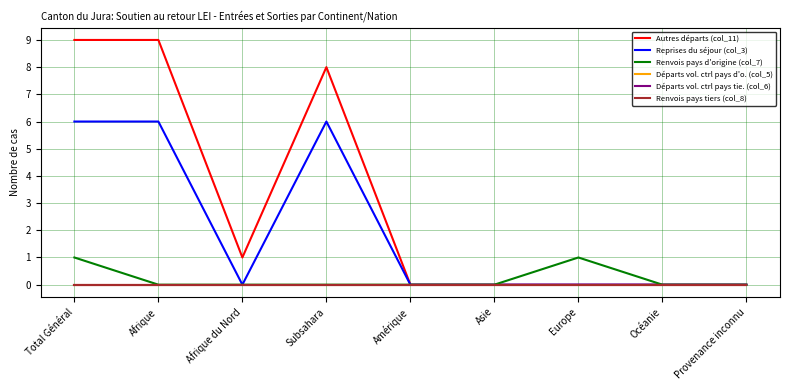

What is the label of the 8th point from the left?

Océanie